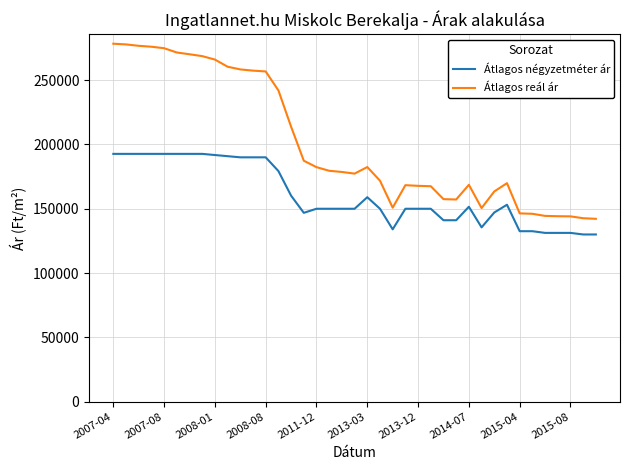

Count the number of categories in the chart.

39